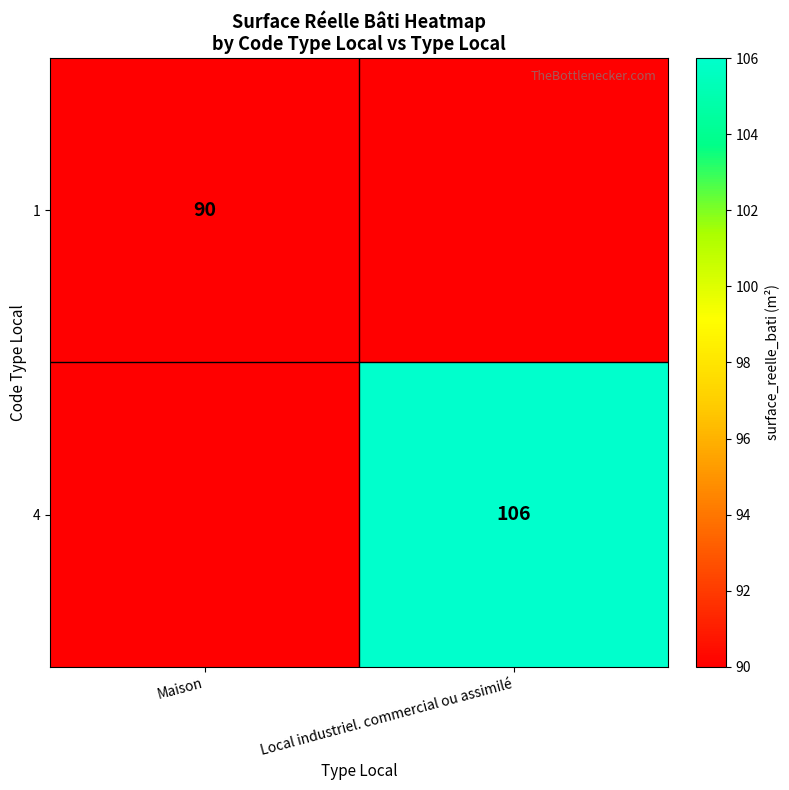

At which category does the chart reach its minimum across all series?

Maison